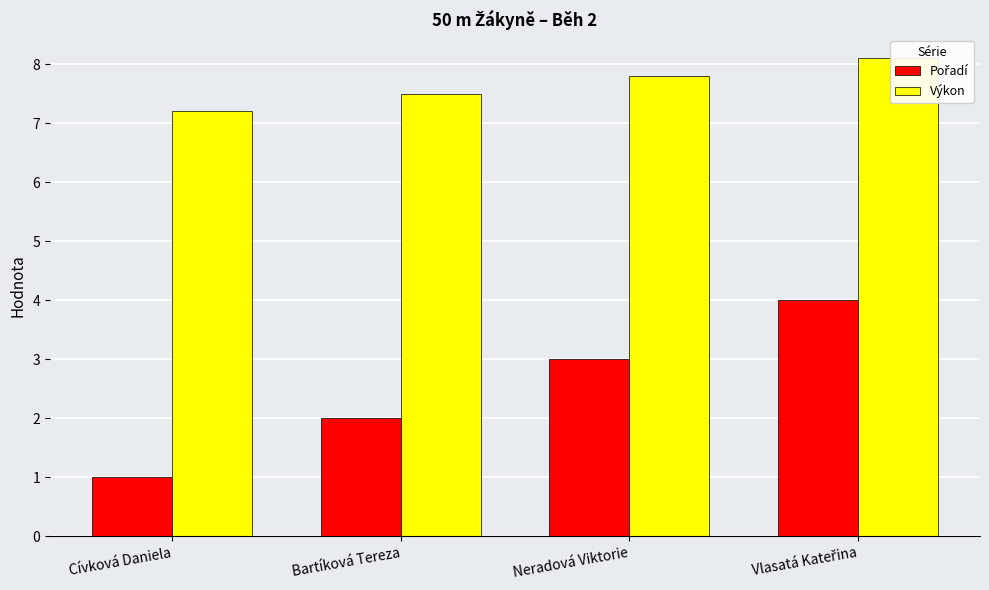

The Výkon series shows 7.2 at Cívková Daniela. True or false?

True